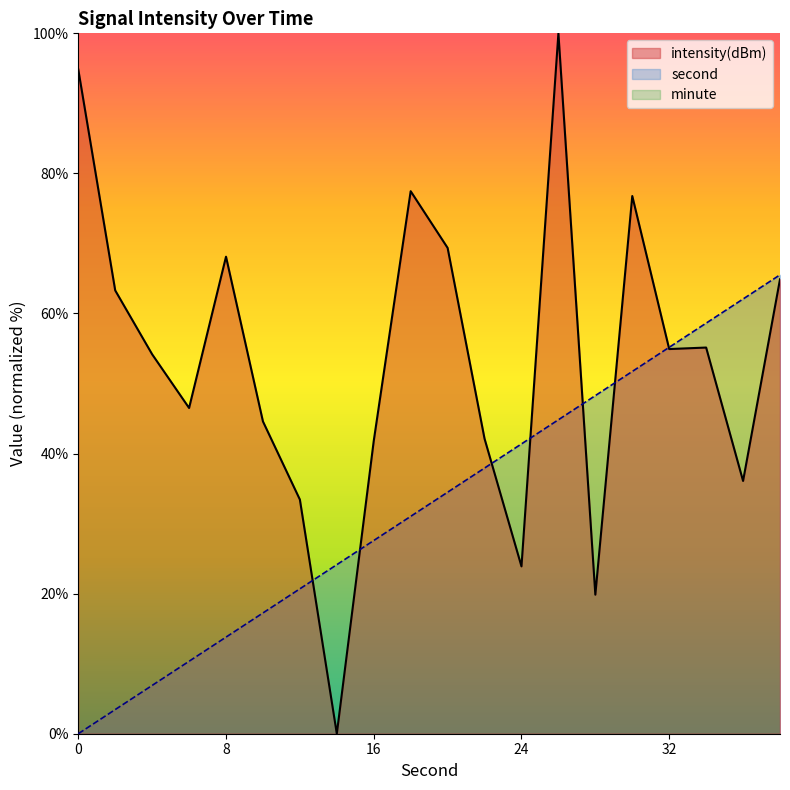

List the series in order of their peak value, lowest first.

second, intensity(dBm)